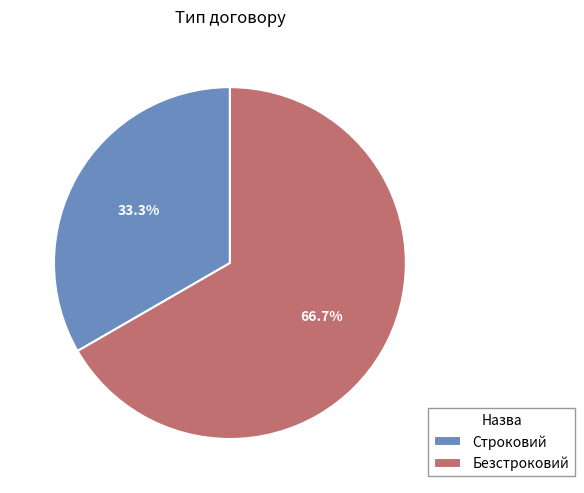

Count the number of slices in the pie.

2